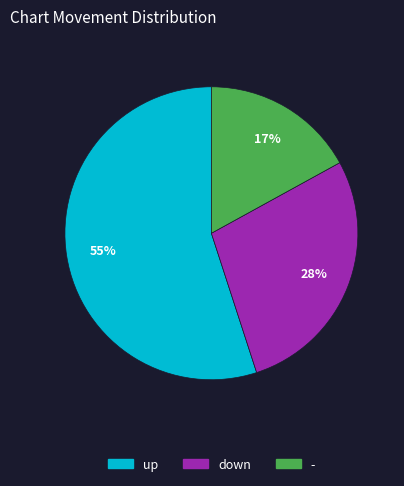

What is the smallest slice in the pie chart?

-